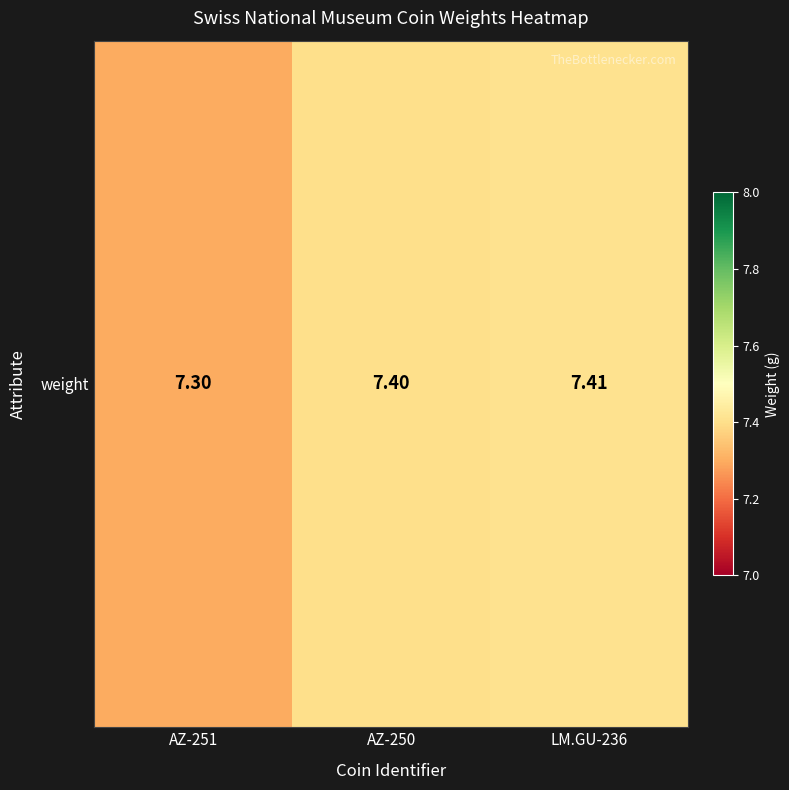

What value does the data have at AZ-250?

7.4